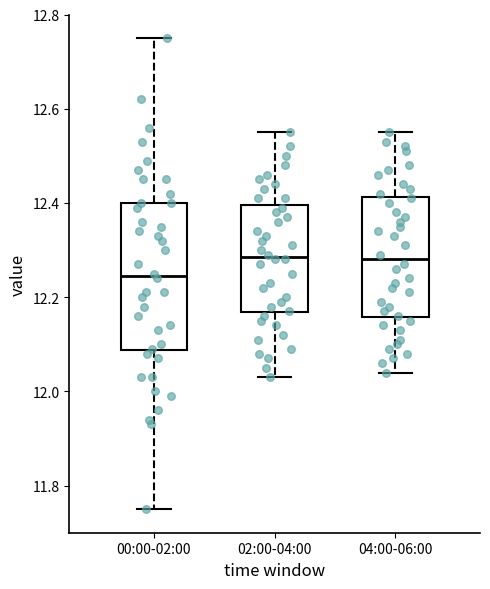

Which box has the lowest median line?

00:00-02:00